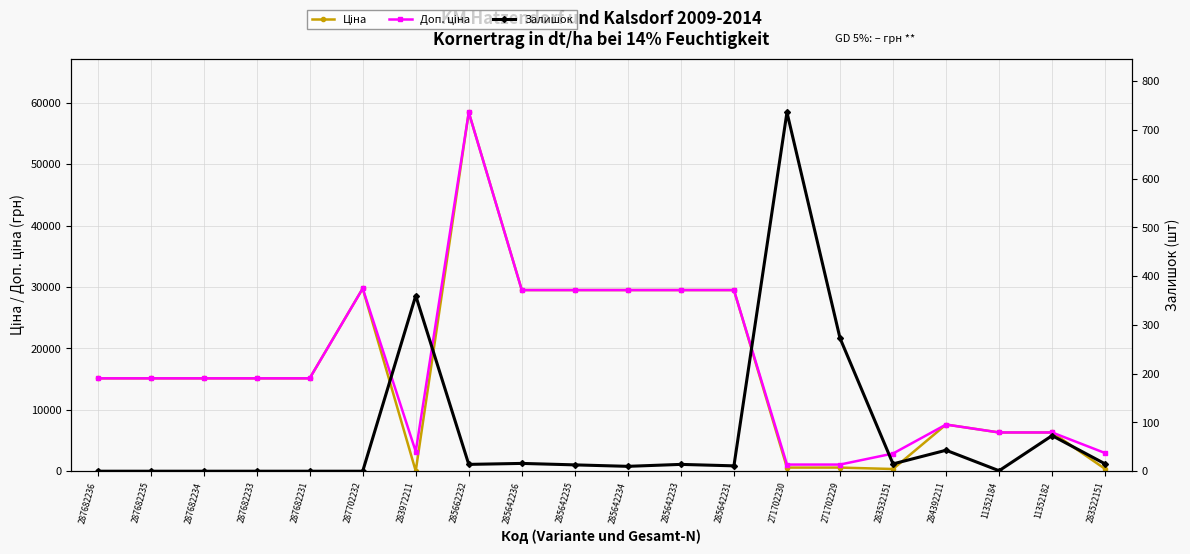

True or false: Ціна and Доп. ціна cross at least once.

False